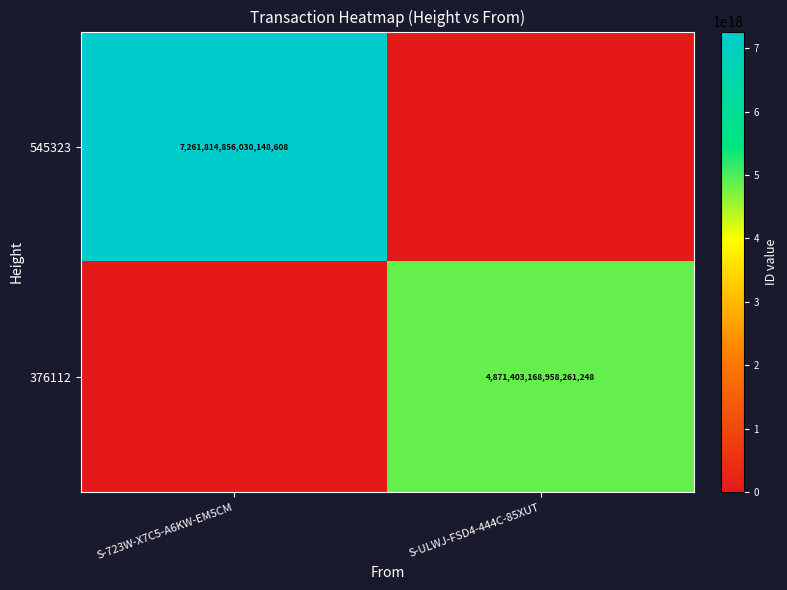

Is it true that 376112 equals 4871403168958261248 at S-ULWJ-FSD4-444C-85XUT?

True